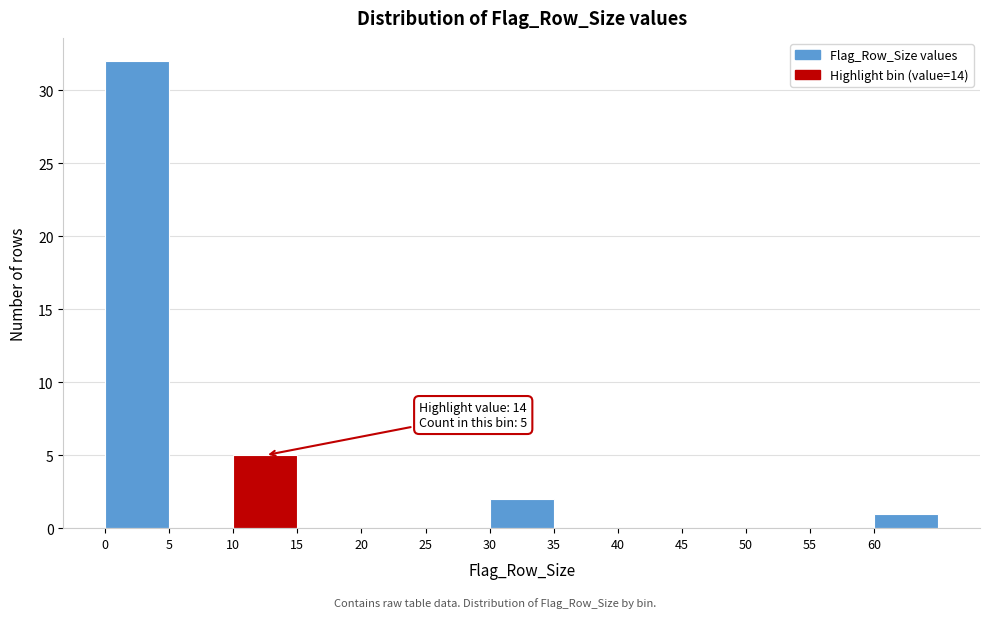

Which range on the x-axis has the tallest bar?

0 to 5